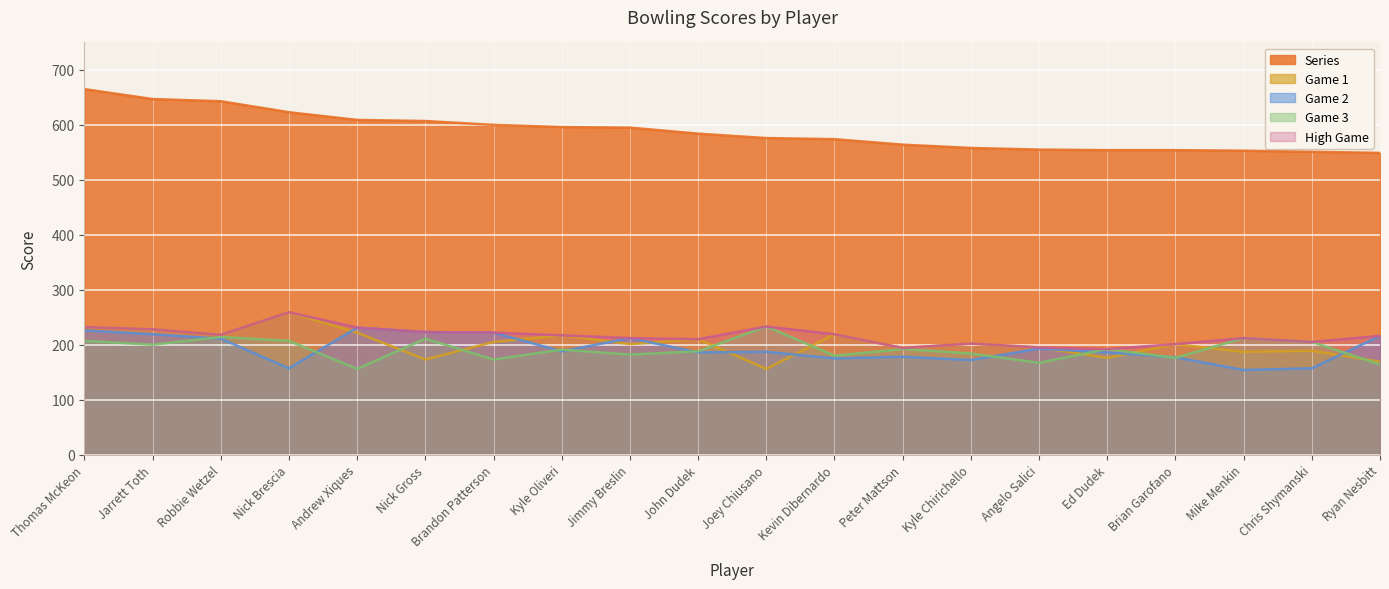

Count the number of categories in the chart.

20